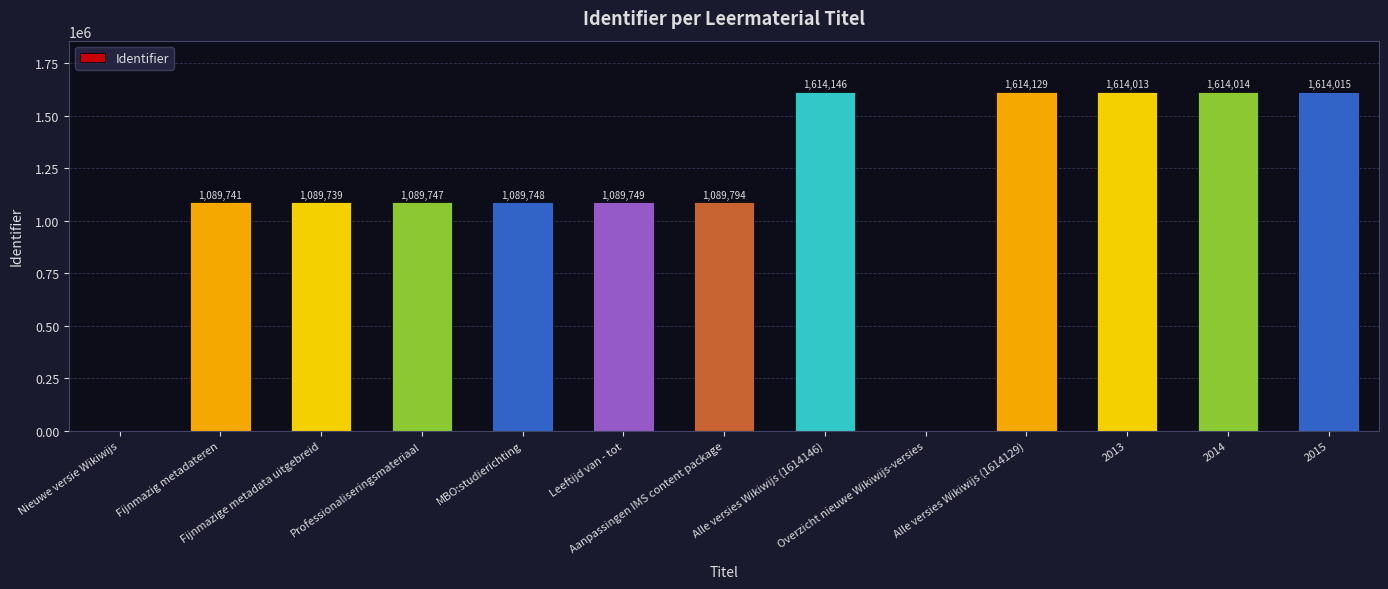

What is the greatest value displayed?

1614146